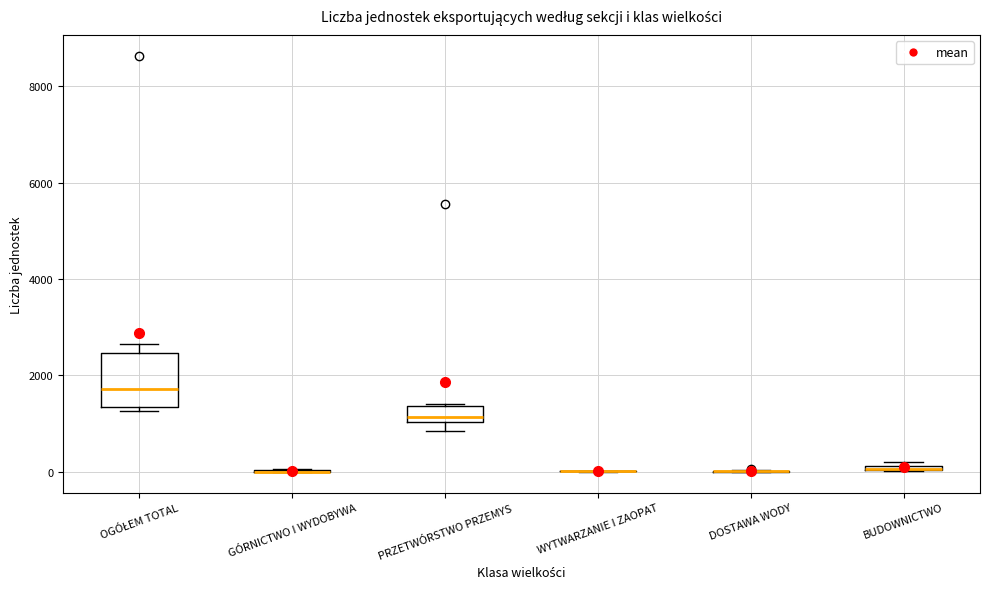

Which box is the tallest, from its lower edge to its upper edge?

OGÓŁEM TOTAL